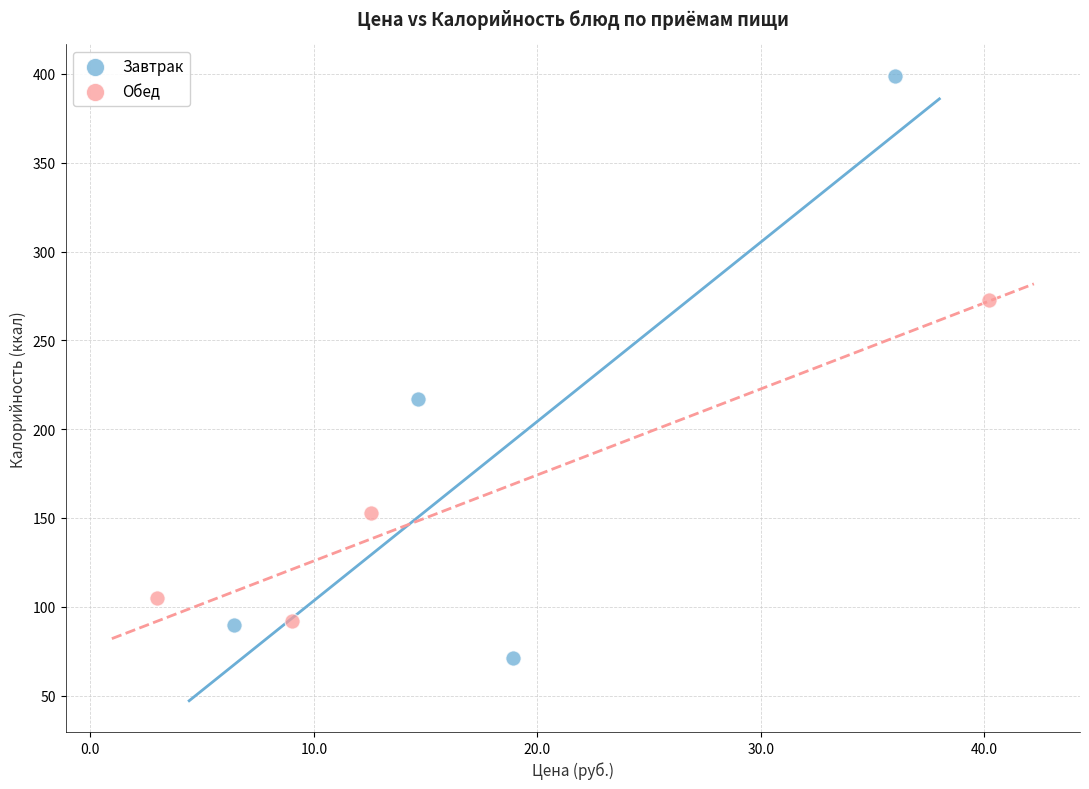

Which series reaches the minimum Y coordinate?

Завтрак